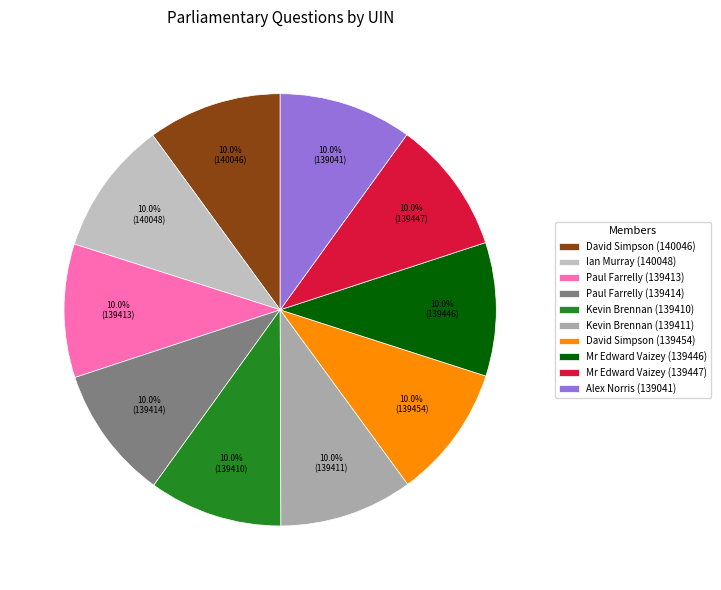

Combined, what portion of the pie is David Simpson (139454) and Mr Edward Vaizey (139446)?

20.0%